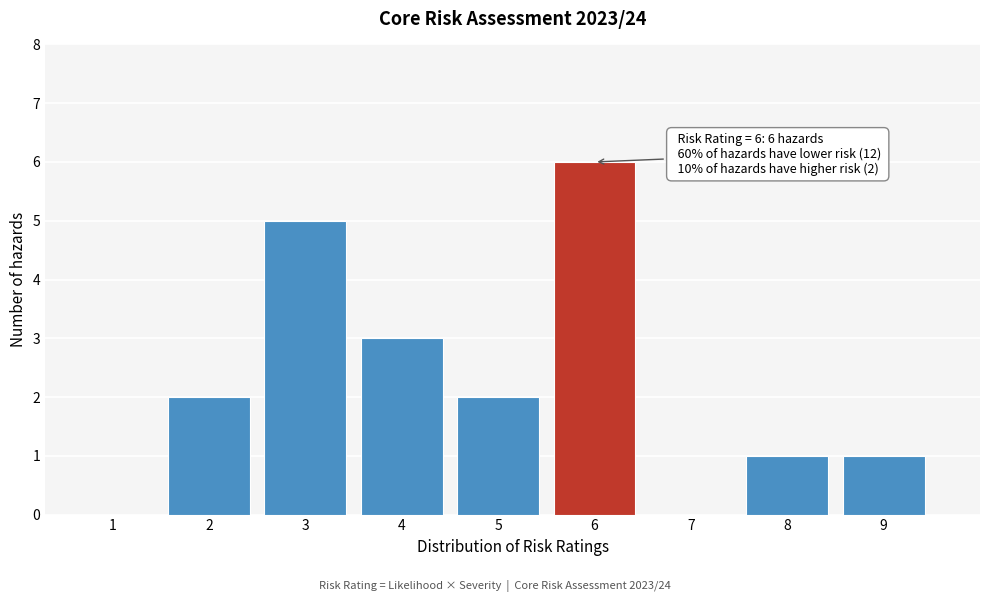

Reading left to right, extract all data points from this chart.

1=0	2=2	3=5	4=3	5=2	6=6	7=0	8=1	9=1